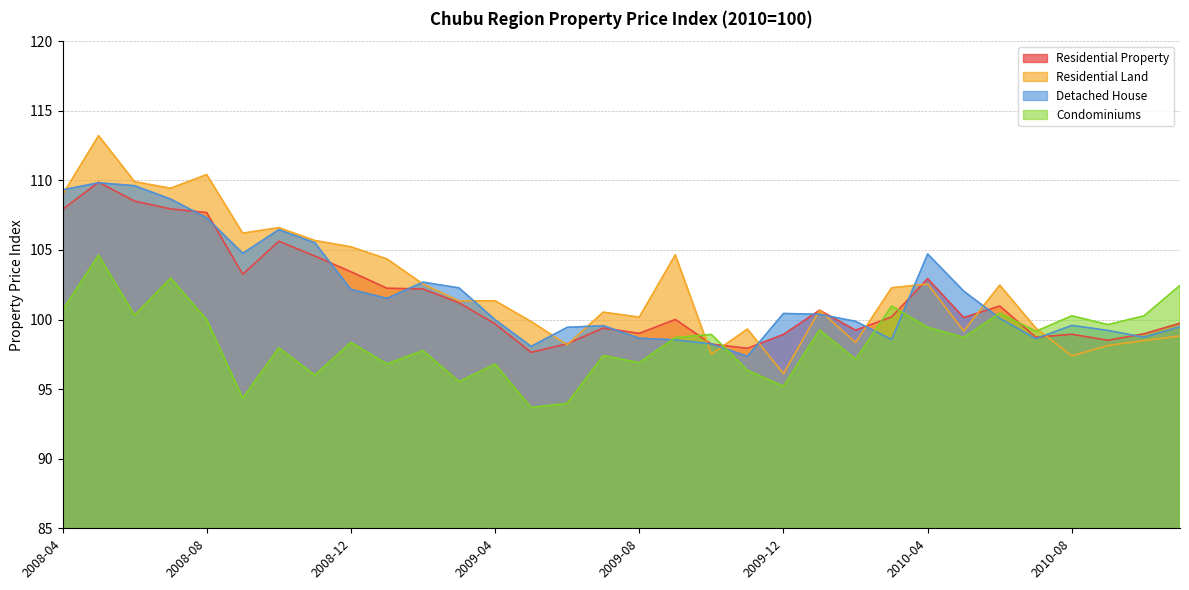

What is the lowest value of the Detached House series?

97.4